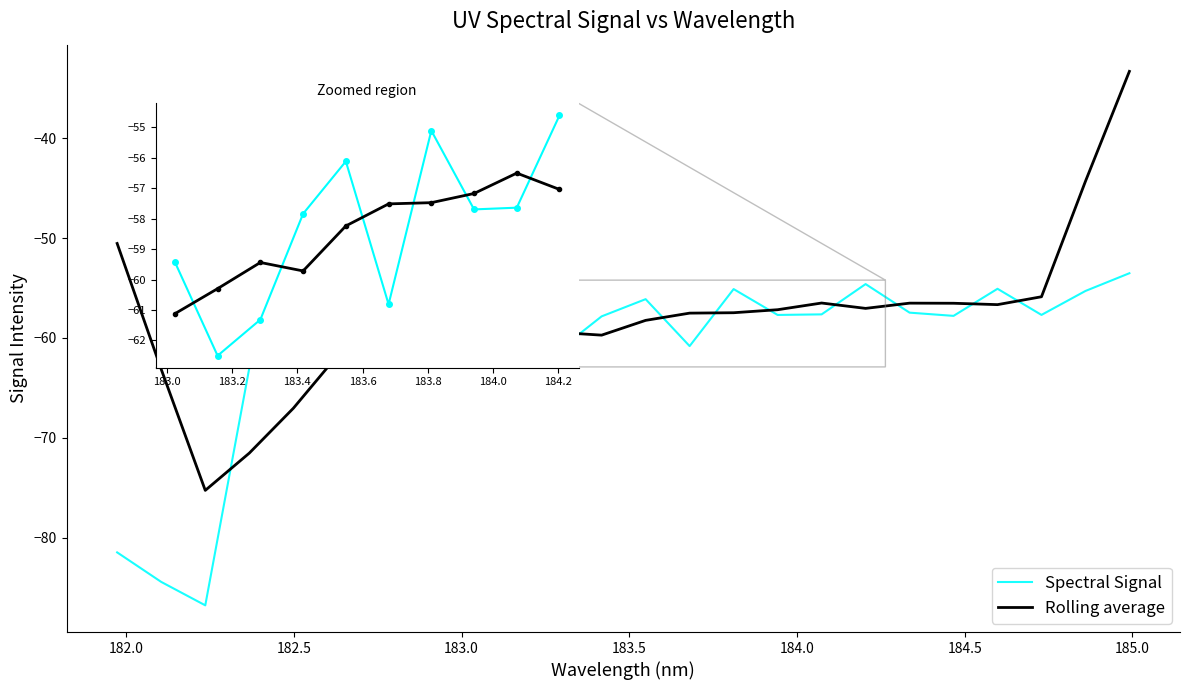

What is the difference between the maximum and minimum values in the Spectral Signal series?

33.3